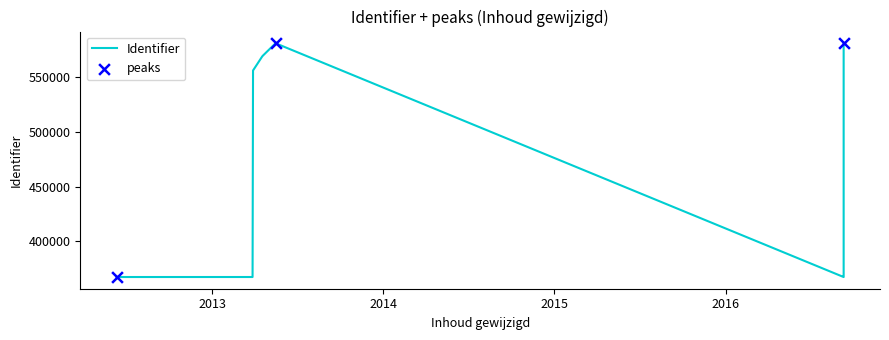

What is the ratio of the value at 2013-03-29 to the value at 2013-04-18?

1.0